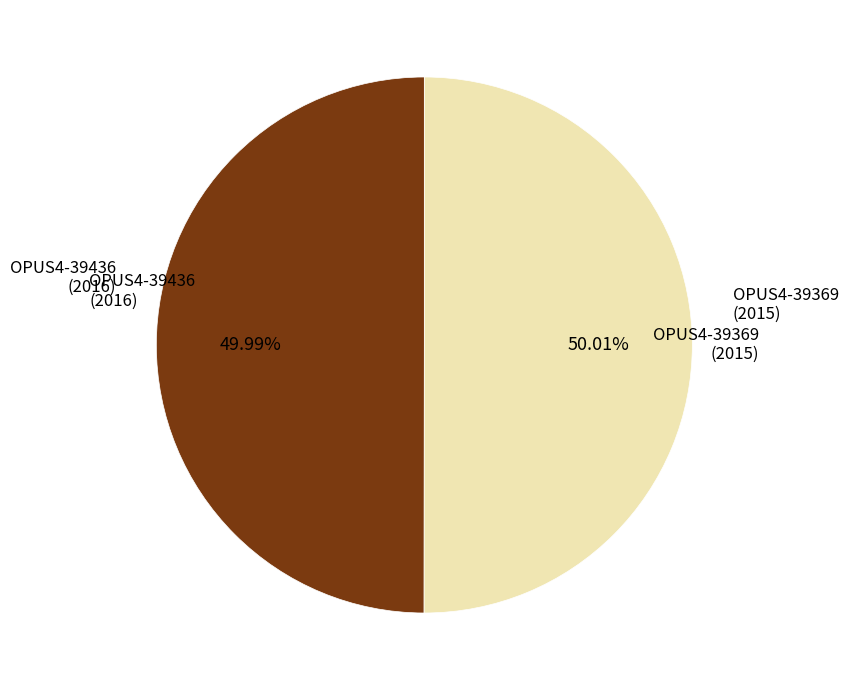

How many segments does this pie chart have?

2